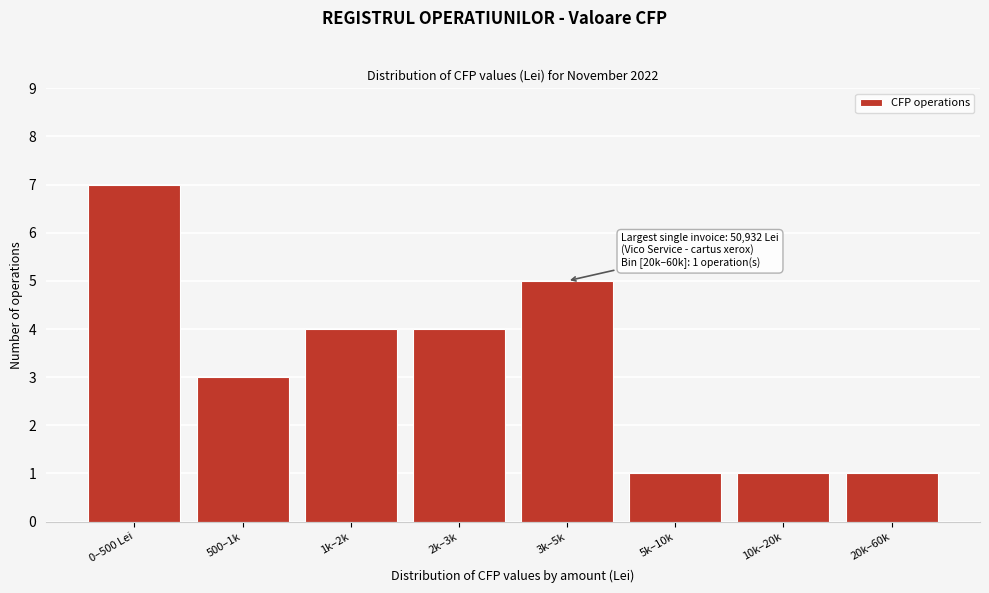

Reading left to right, what are all the values shown in this chart?

7	3	4	4	5	1	1	1